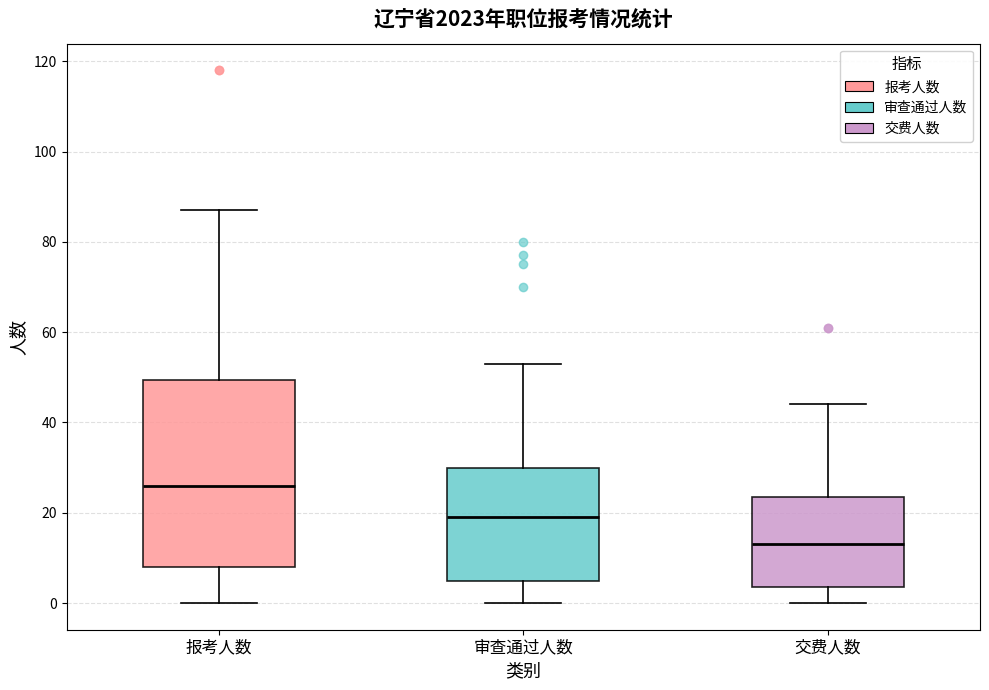

Where does the median line of the box for 审查通过人数 sit on the y-axis? The values are not printed on the chart, so give them approximately, as read against the axis.

20